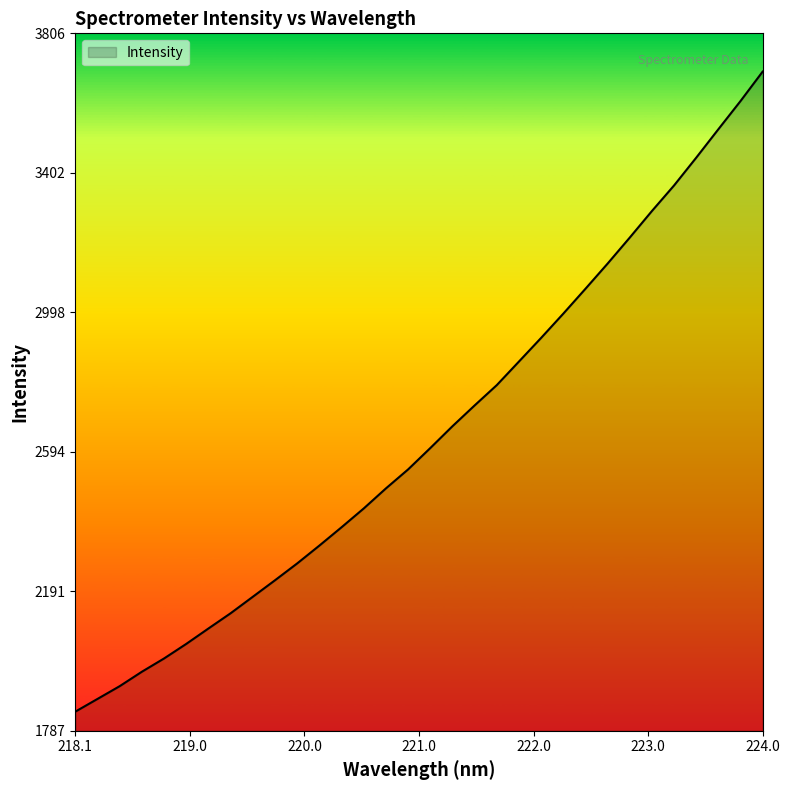

Does the chart display data point markers on the line(s)?

No